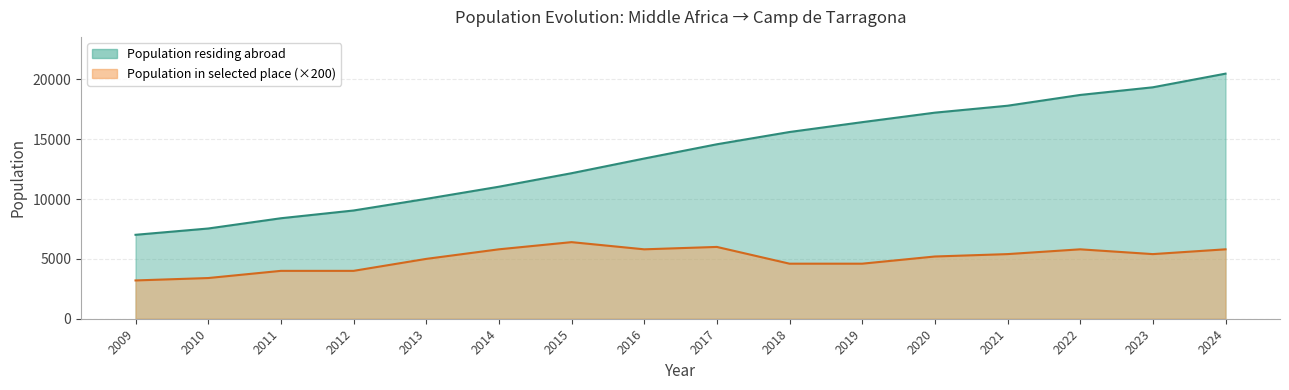

True or false: Population in selected place and Population residing abroad intersect in this chart.

False